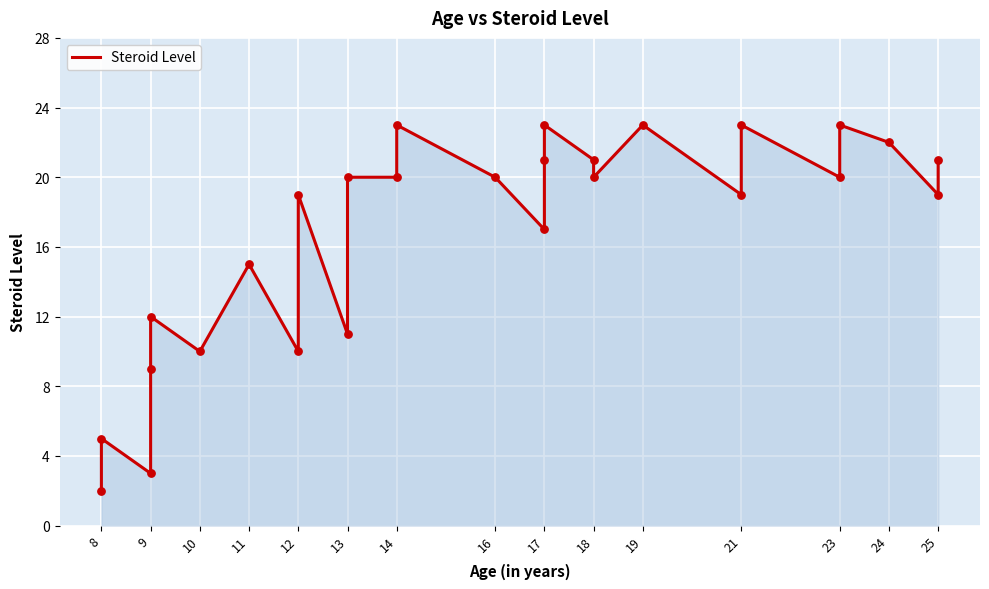

Between 18 and 10, which is larger?

18